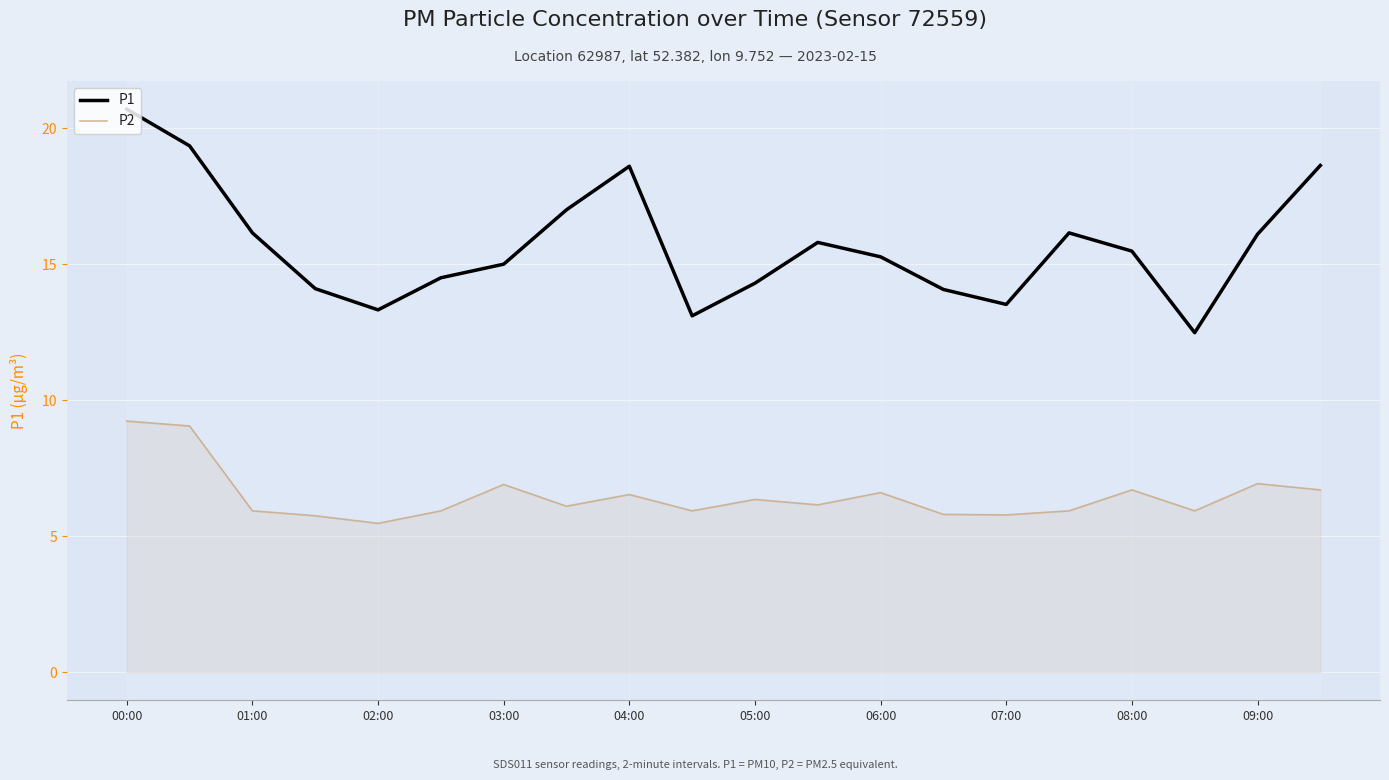

List the series in order of their peak value, highest first.

P1, P2